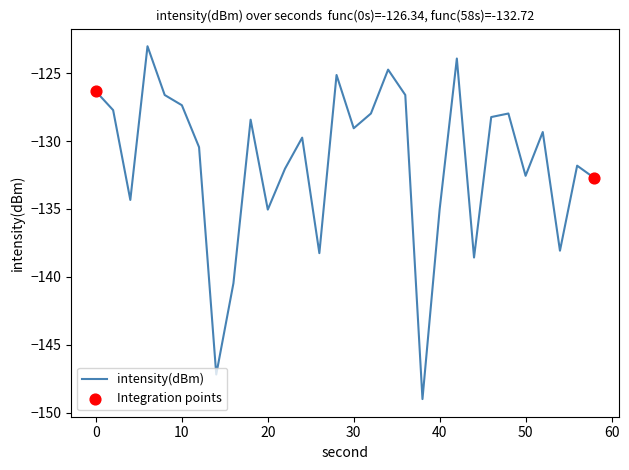

What is the minimum value shown in the chart?

-149.0